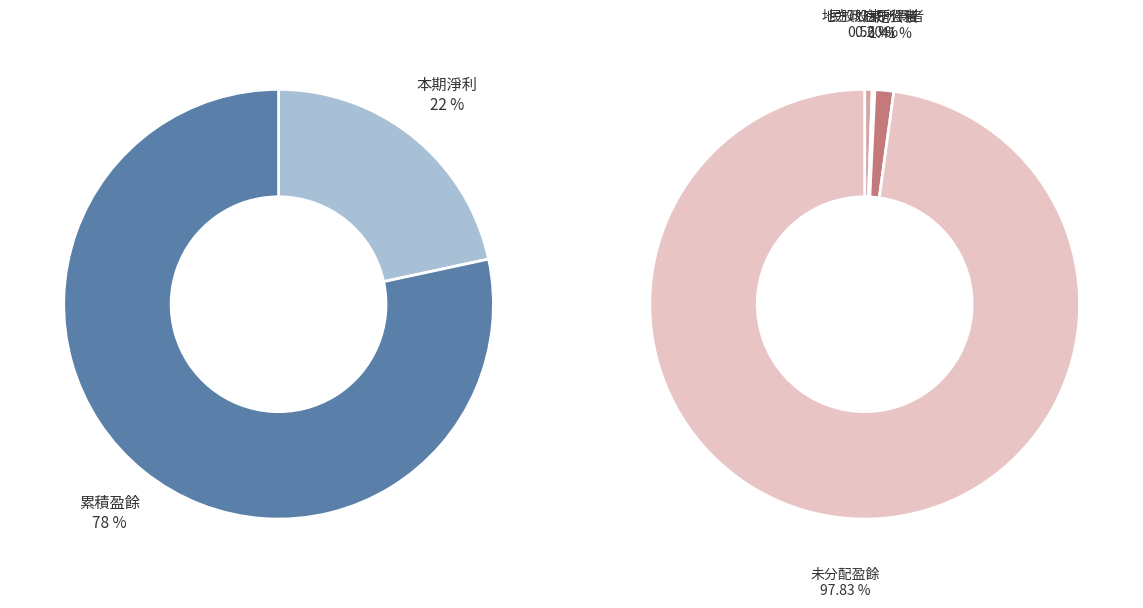

How many slices are in this pie chart?

2